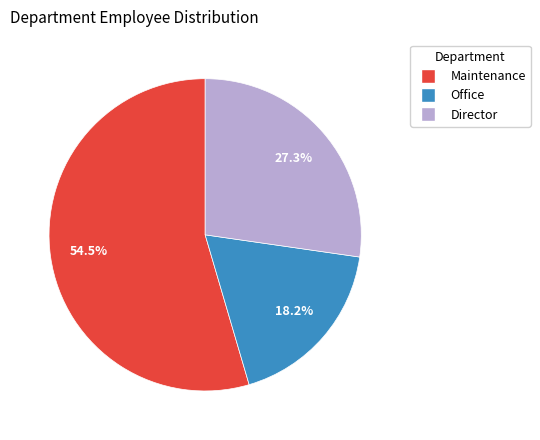

Which has a higher value, Maintenance or Director?

Maintenance